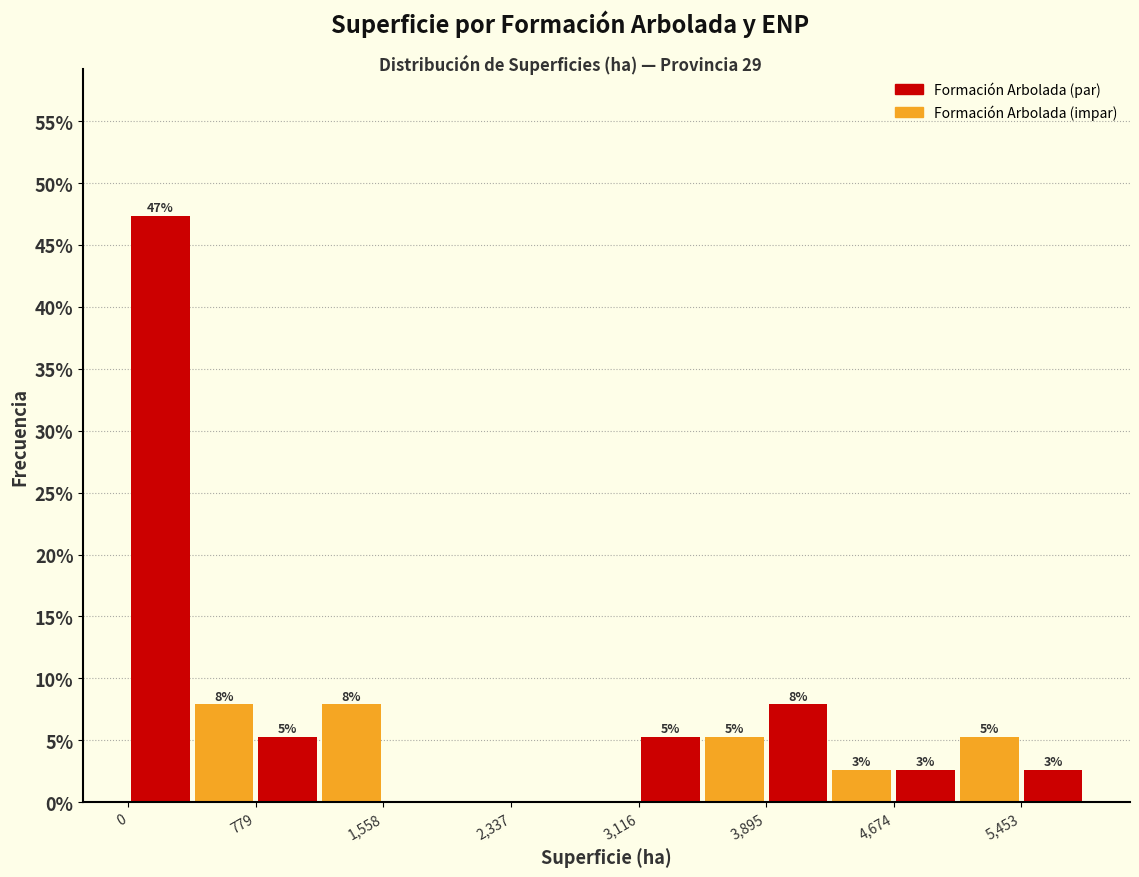

Read against the x-axis, roughly where is the centre of the tallest bar?

200